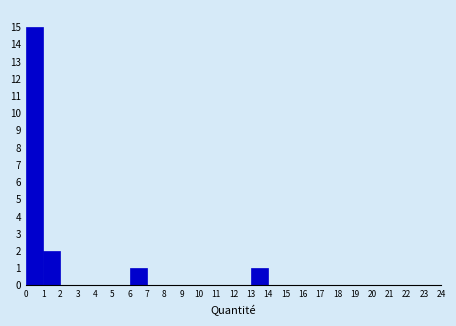

Over which range of the x-axis is the bar tallest?

0 to 1